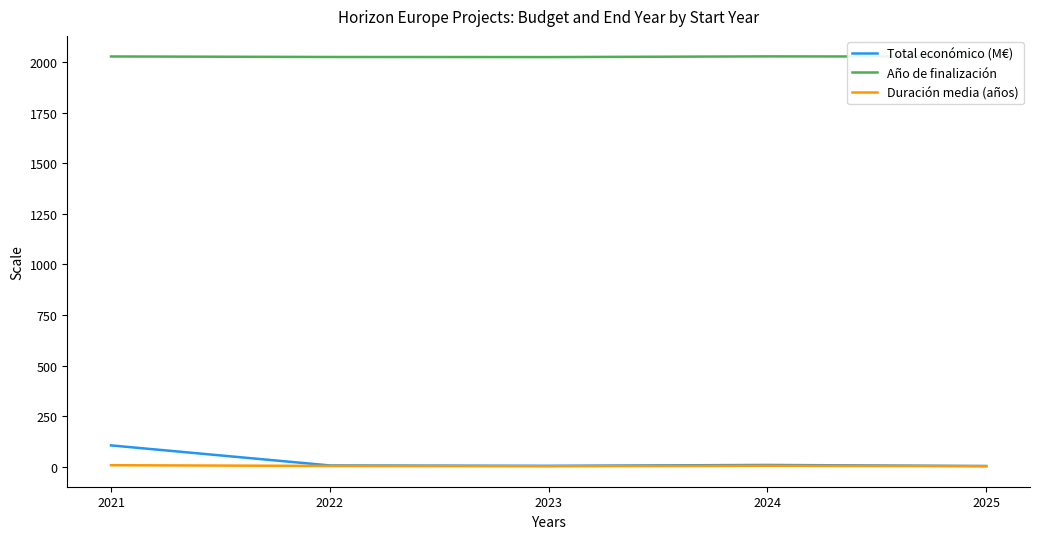

Which series has the largest range (max minus min)?

Total económico (M€)